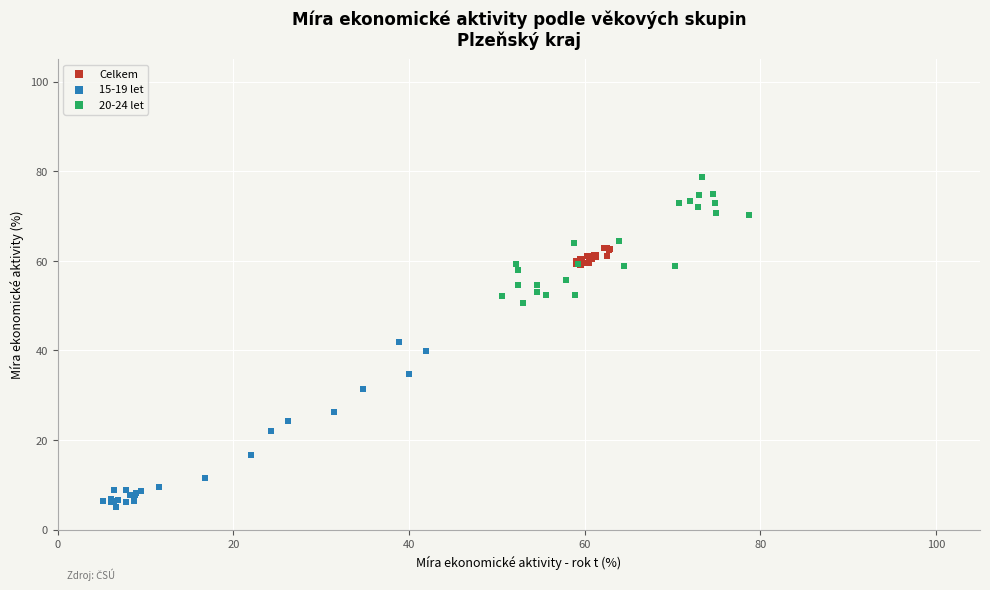

Which series has the largest Y range (max minus min)?

15-19 let